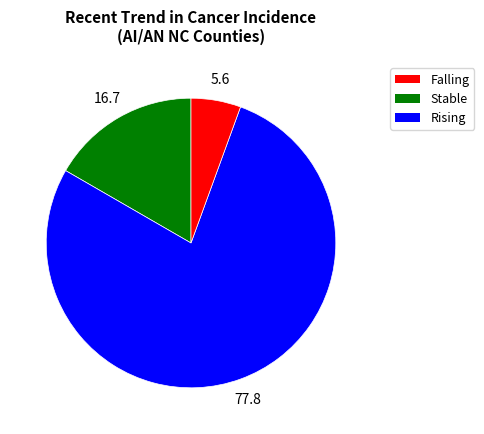

Is there a majority slice in this chart?

Yes